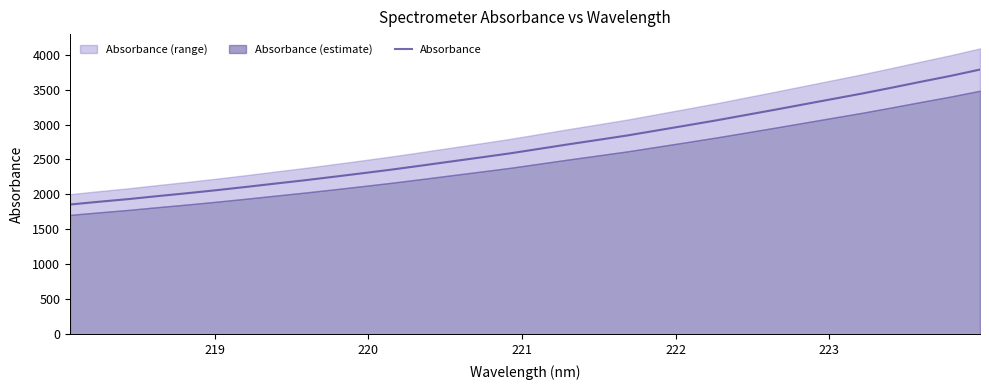

What is the maximum value for Absorbance?

3786.9